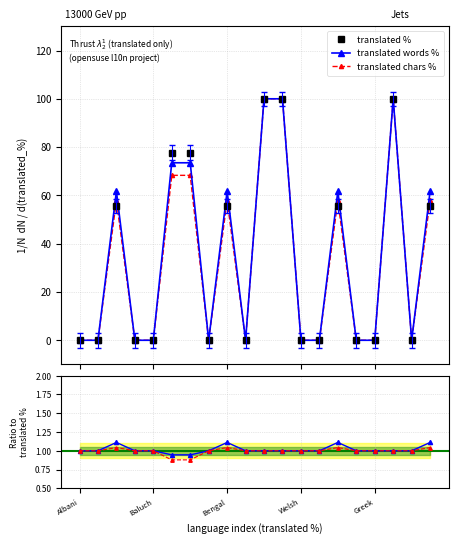

Does the chart have visible grid lines?

Yes